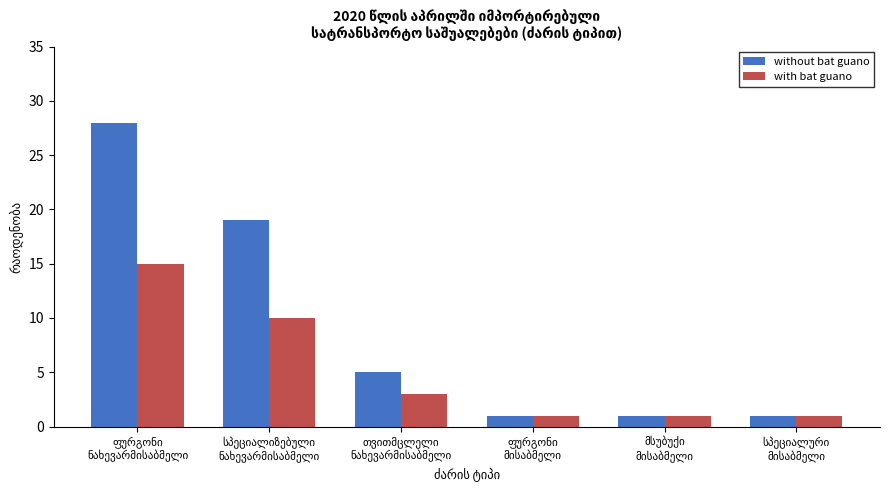

Which series has the largest total across all categories?

without bat guano